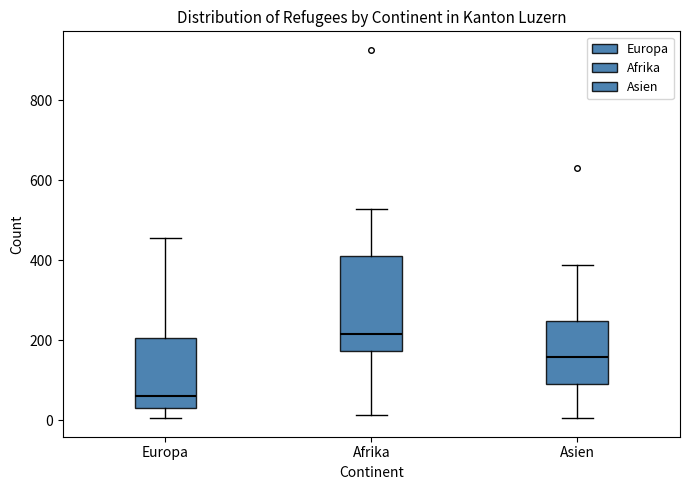

Reading left to right, transcribe this box plot: for each box, give where its median line is, the range the box spans, and where its two whiskers end, as read against the y-axis. The values are not printed on the chart, so give them approximately, as read against the axis.

Europa: median 60, box 40 to 200, whiskers 0 to 460
Afrika: median 220, box 180 to 420, whiskers 20 to 520
Asien: median 160, box 80 to 240, whiskers 0 to 380